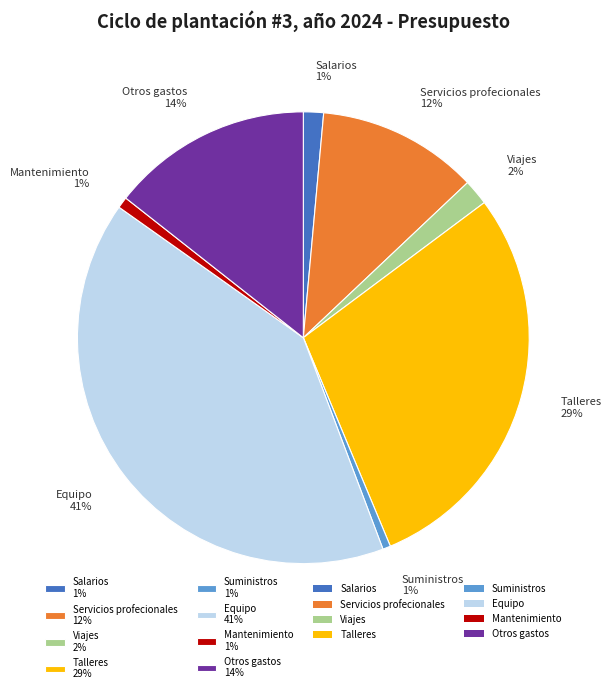

True or false: Otros gastos 14% accounts for 14% of the total.

True